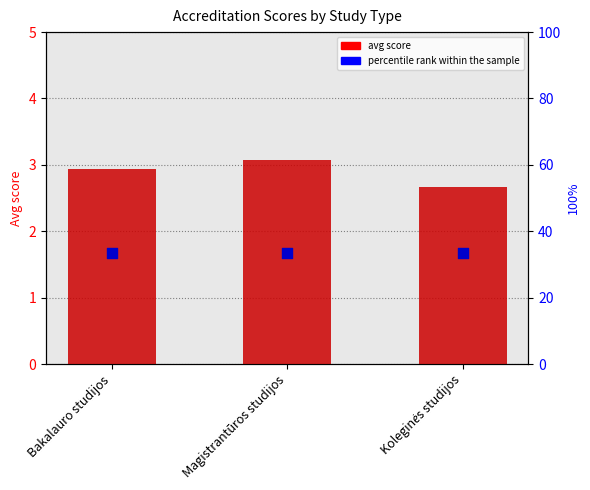

Which series reaches the minimum Y coordinate?

avg score